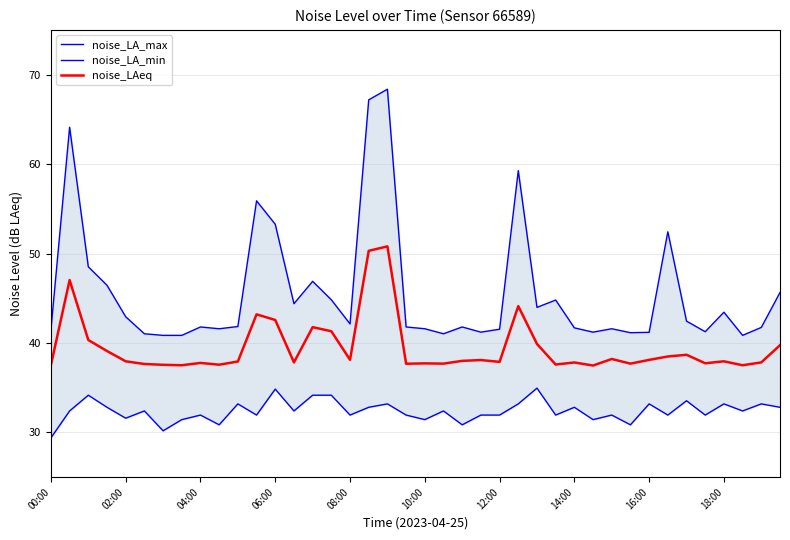

How many data points in noise_LA_max are less than 41?

3